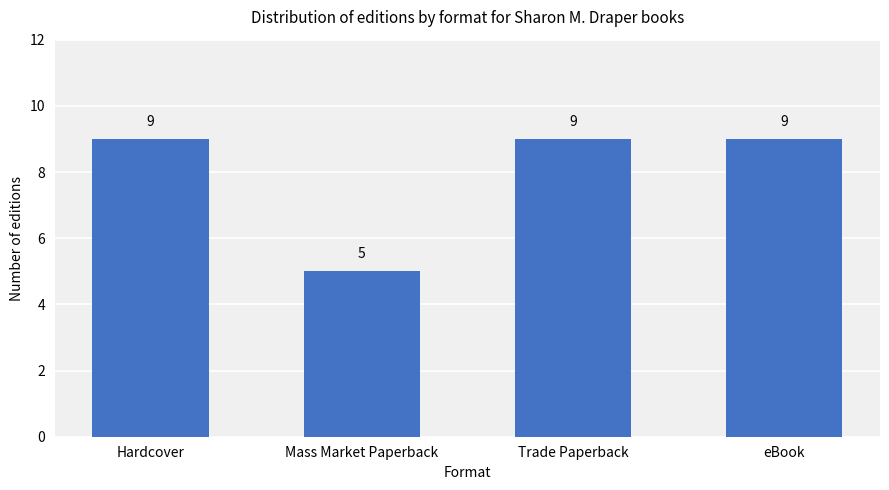

Does the chart contain any negative values?

No